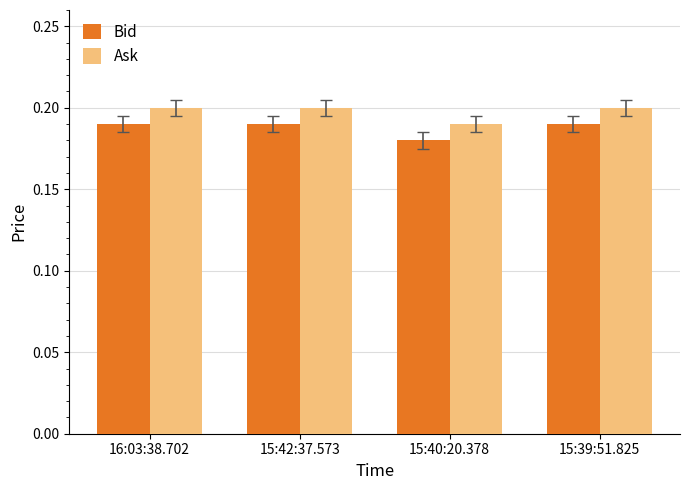

What is the sum of the Ask values at 16:03:38.702 and 15:39:51.825?

0.4